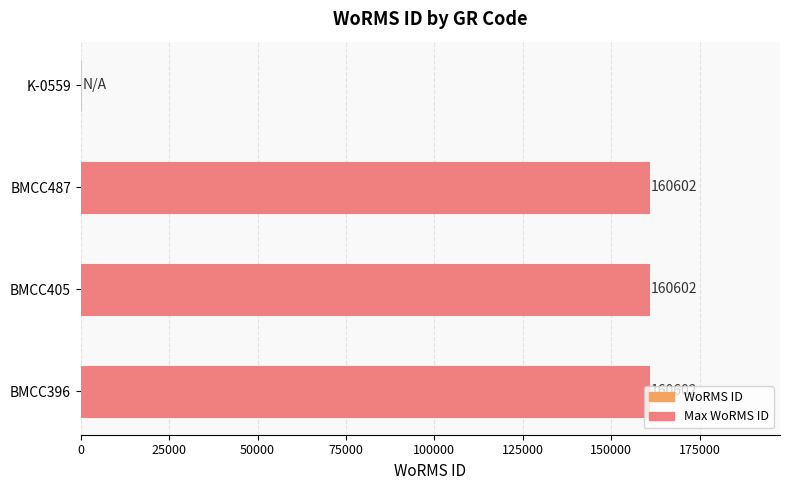

True or false: the data shows 78637 at BMCC487.

False